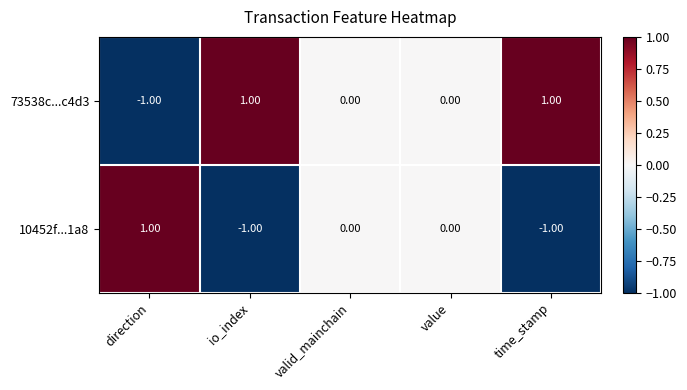

Where does the 73538c...c4d3 series first go above 0?

io_index